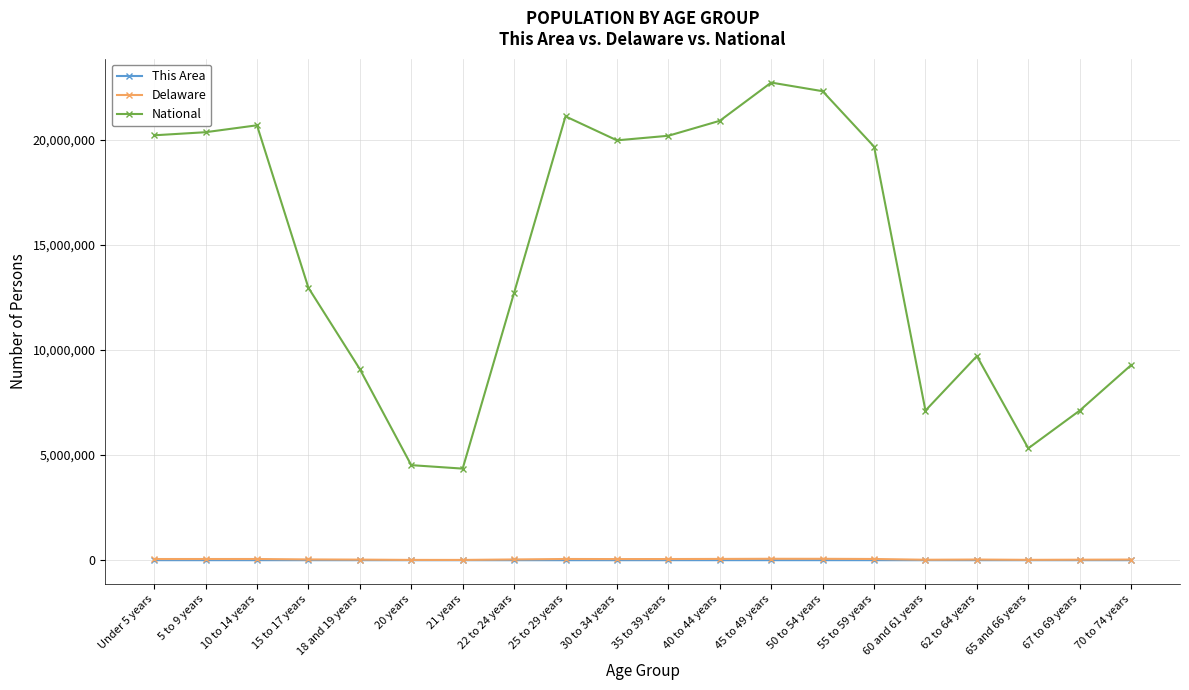

Count the number of data series in this chart.

3